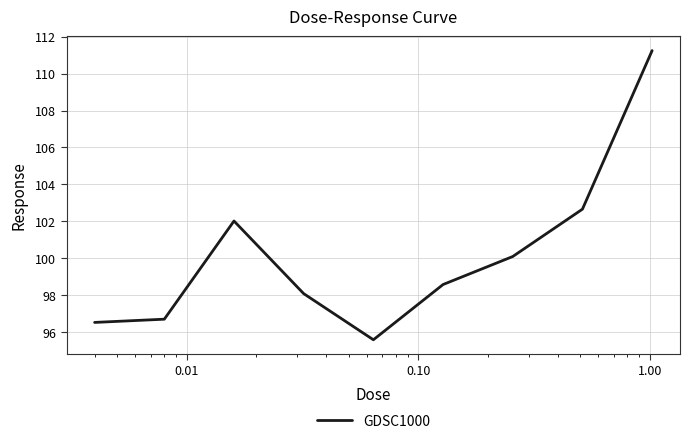

What is the minimum value shown in the chart?

95.6